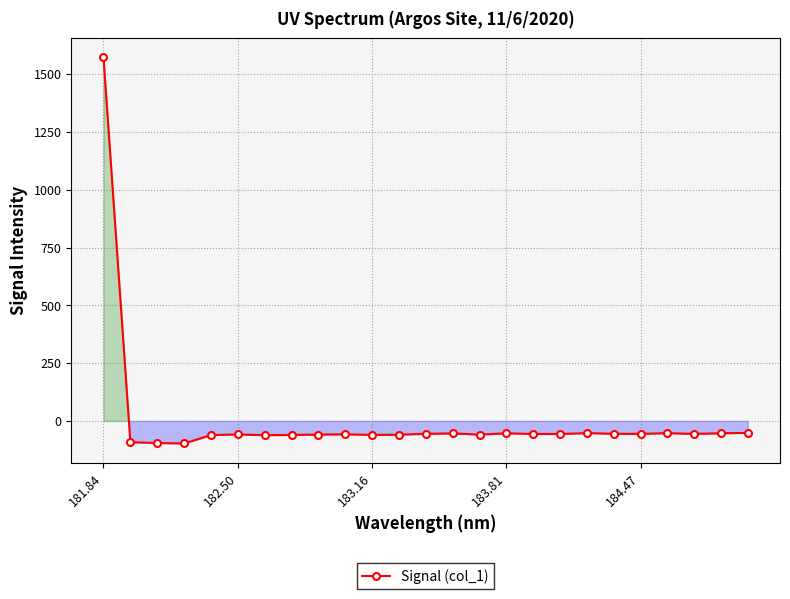

Count the number of data series in this chart.

1